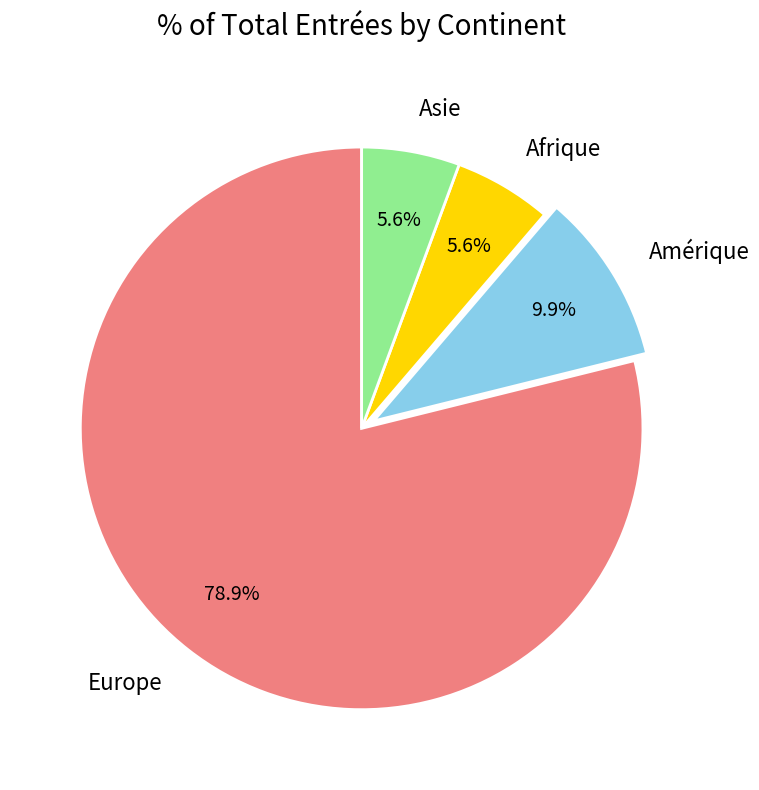

Which category has the biggest portion of the pie?

Europe